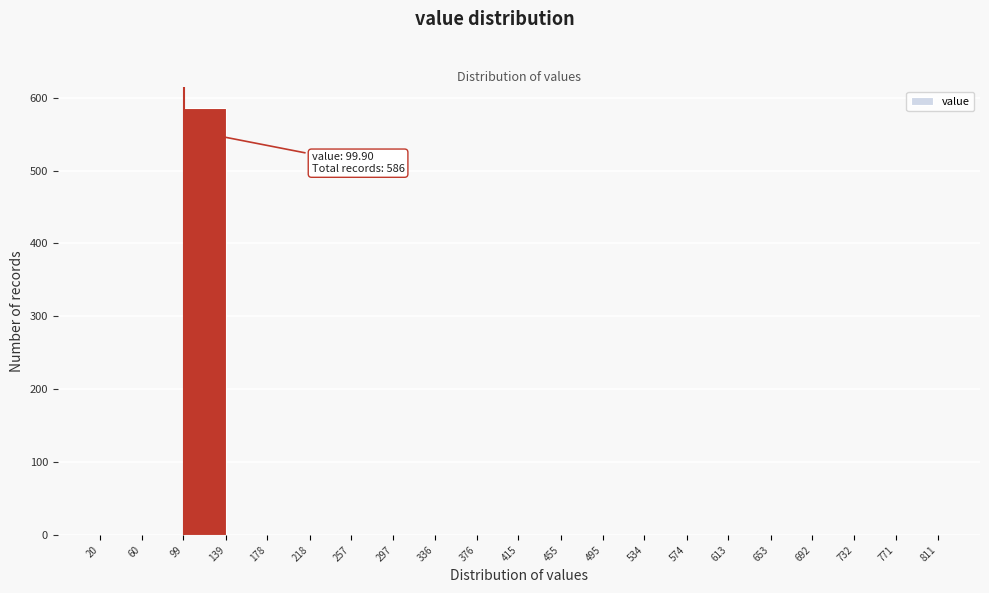

Over which range of the x-axis is the bar tallest?

99 to 139